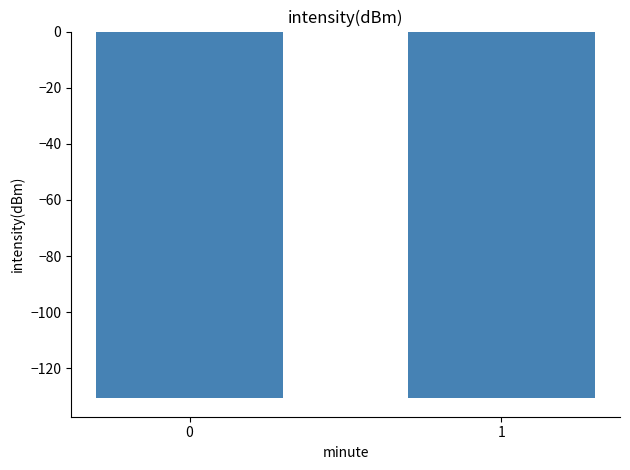

The value at 0 is -130.7. True or false?

True